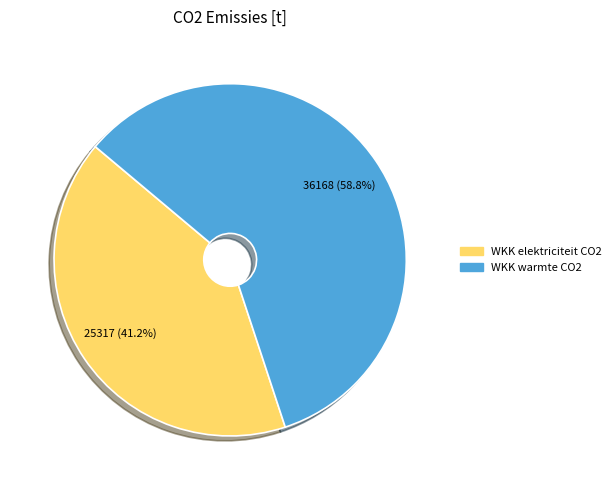

To the nearest percent, what is the difference between the largest and smallest slice percentages?

18%